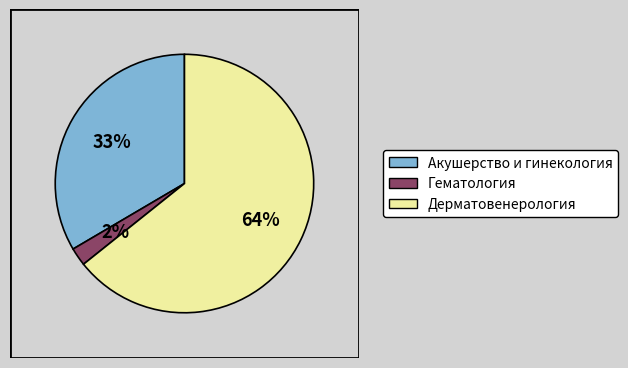

Rank the categories by value from lowest to highest.

Гематология, Акушерство и гинекология, Дерматовенерология